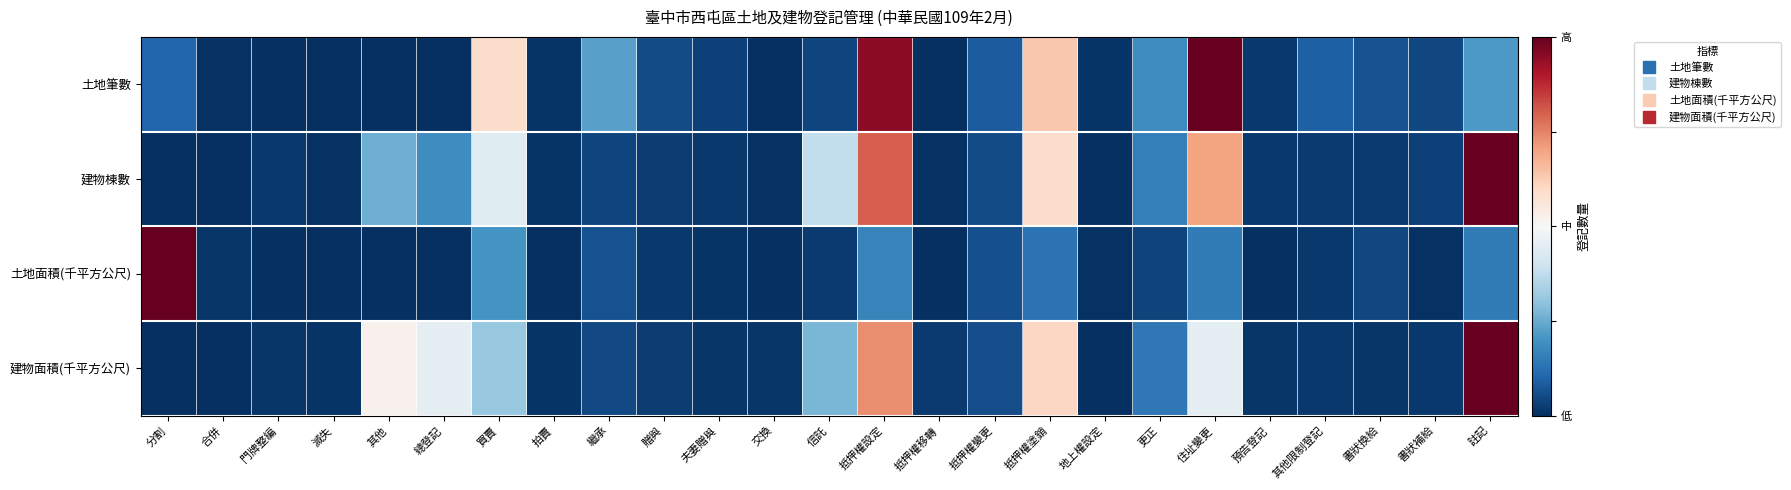

At how many categories does at least one series exceed 0?

7